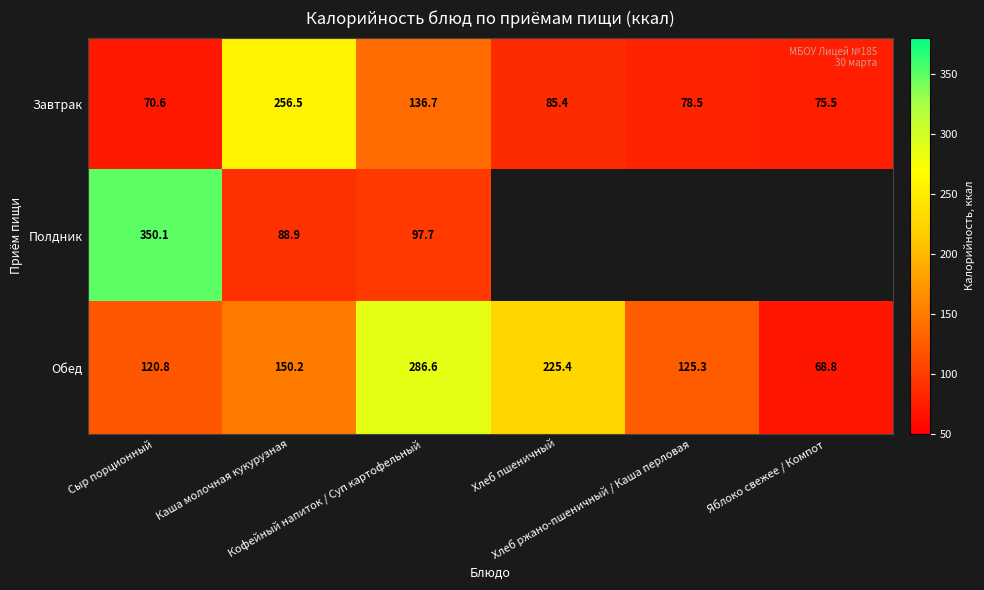

What is the total value across all series at Каша молочная кукурузная?

495.6